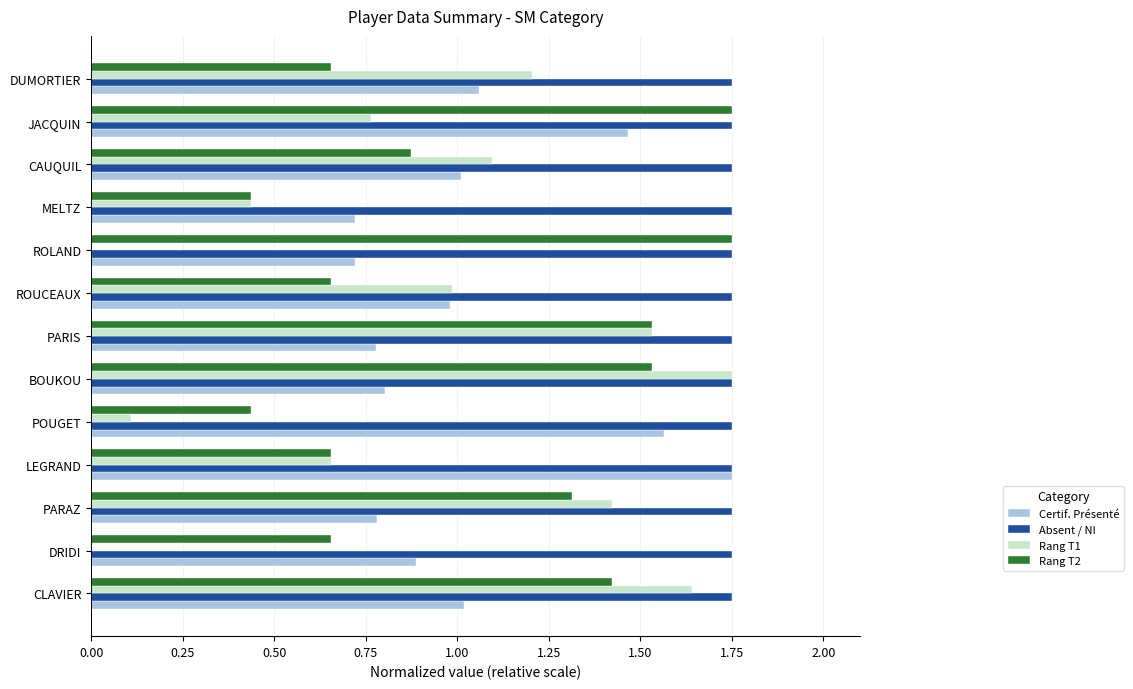

Which series has the largest total across all categories?

Absent / NI